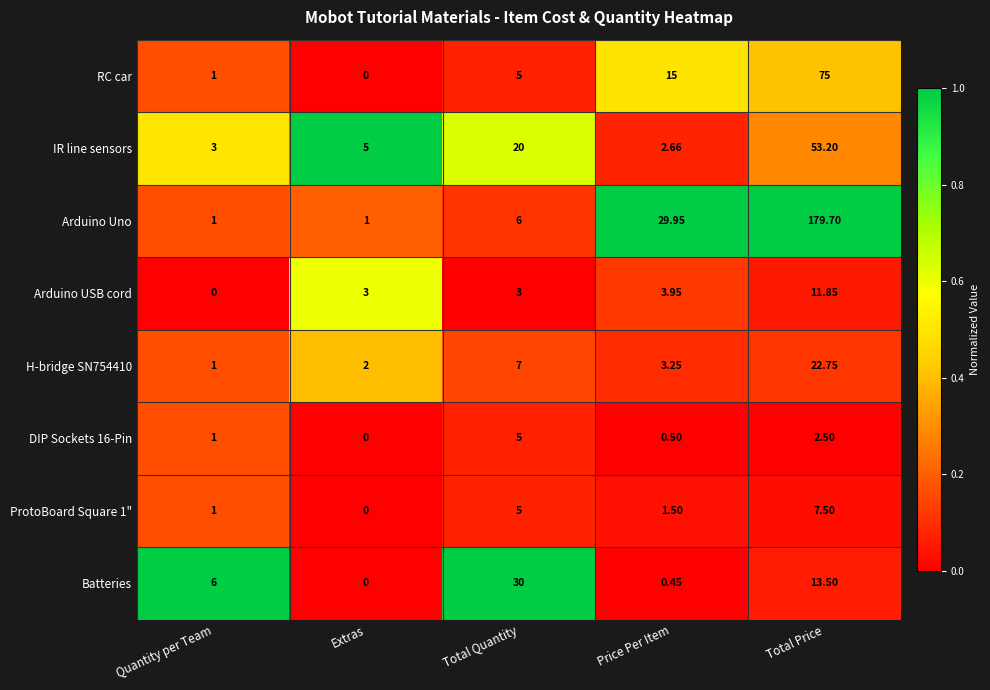

At which label is Arduino Uno closest to 90?

Price Per Item